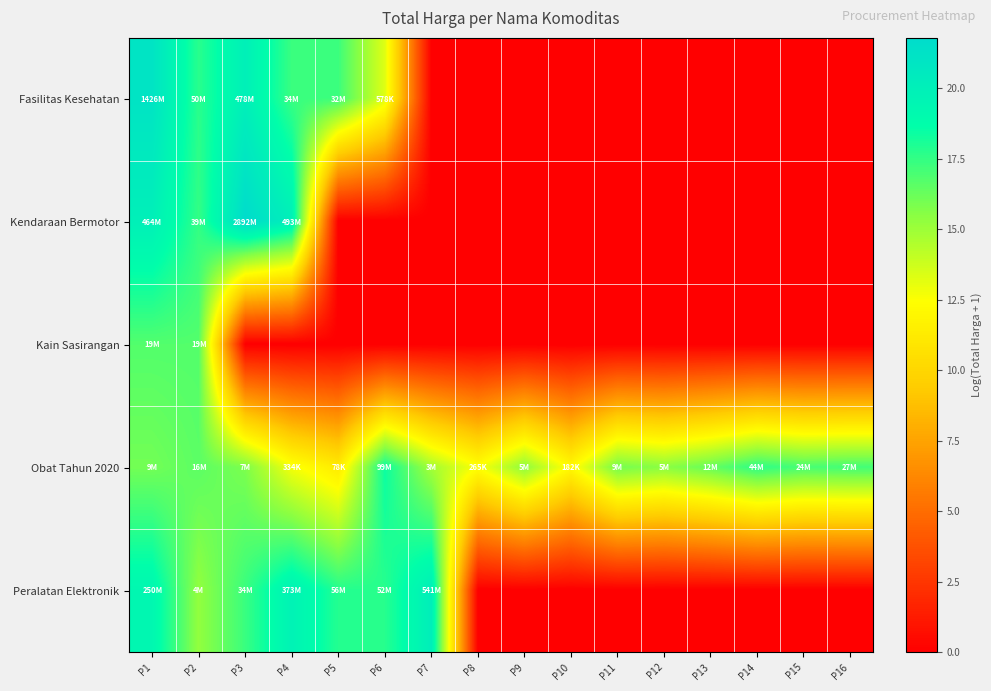

Which category has the lowest value across all series?

P7